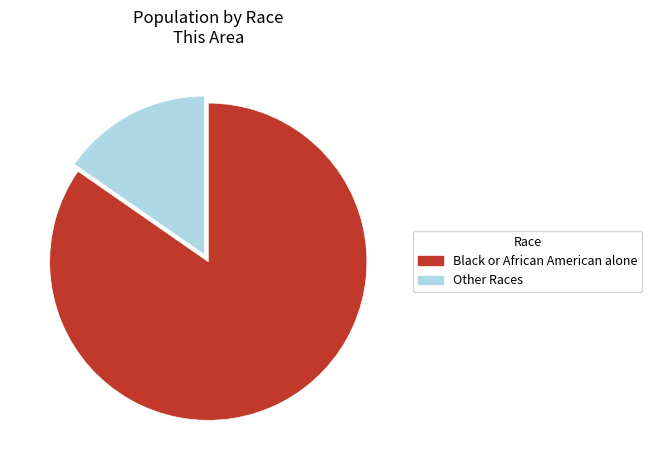

Is there any slice that represents more than half of the pie?

Yes